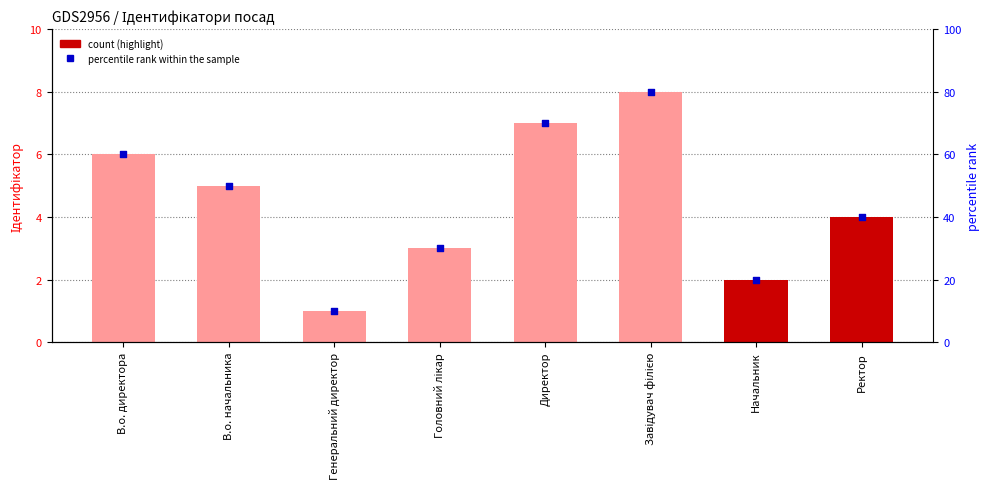

What is the total value across all series at Генеральний директор?

11